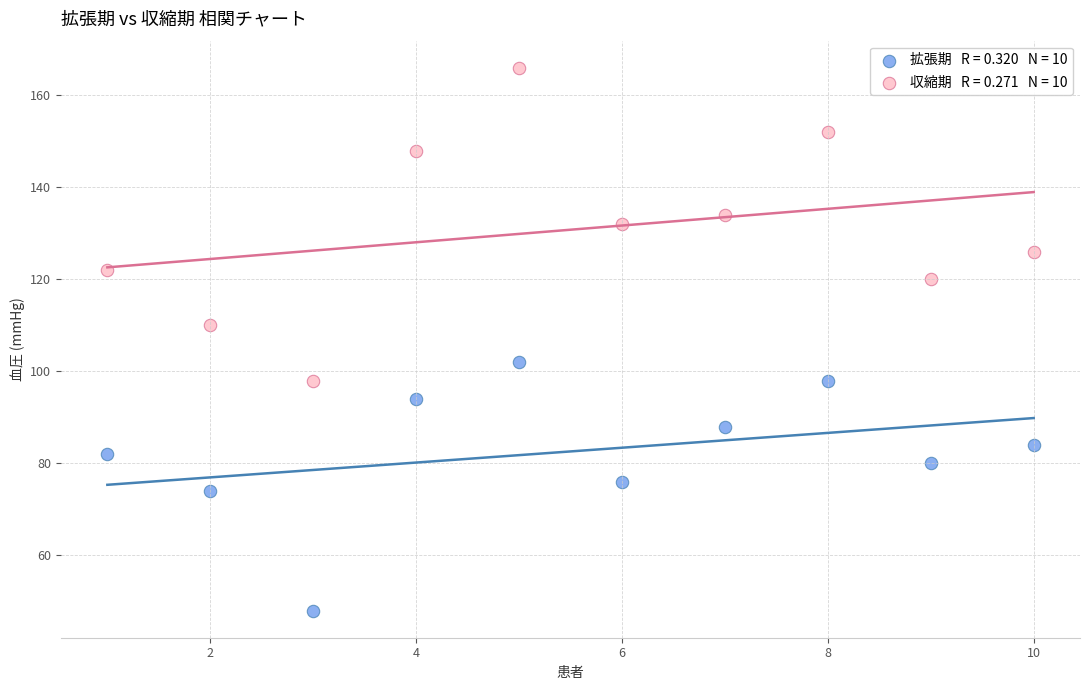

Across all data points, what is the range of X values (max minus min)?

9